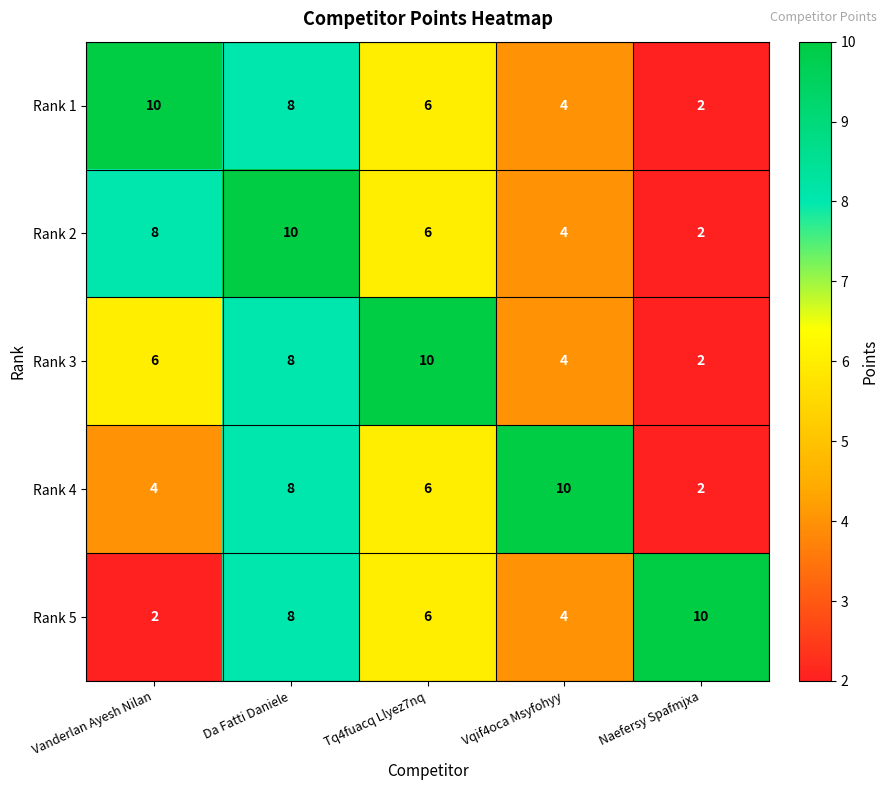

Count the number of categories in the chart.

5